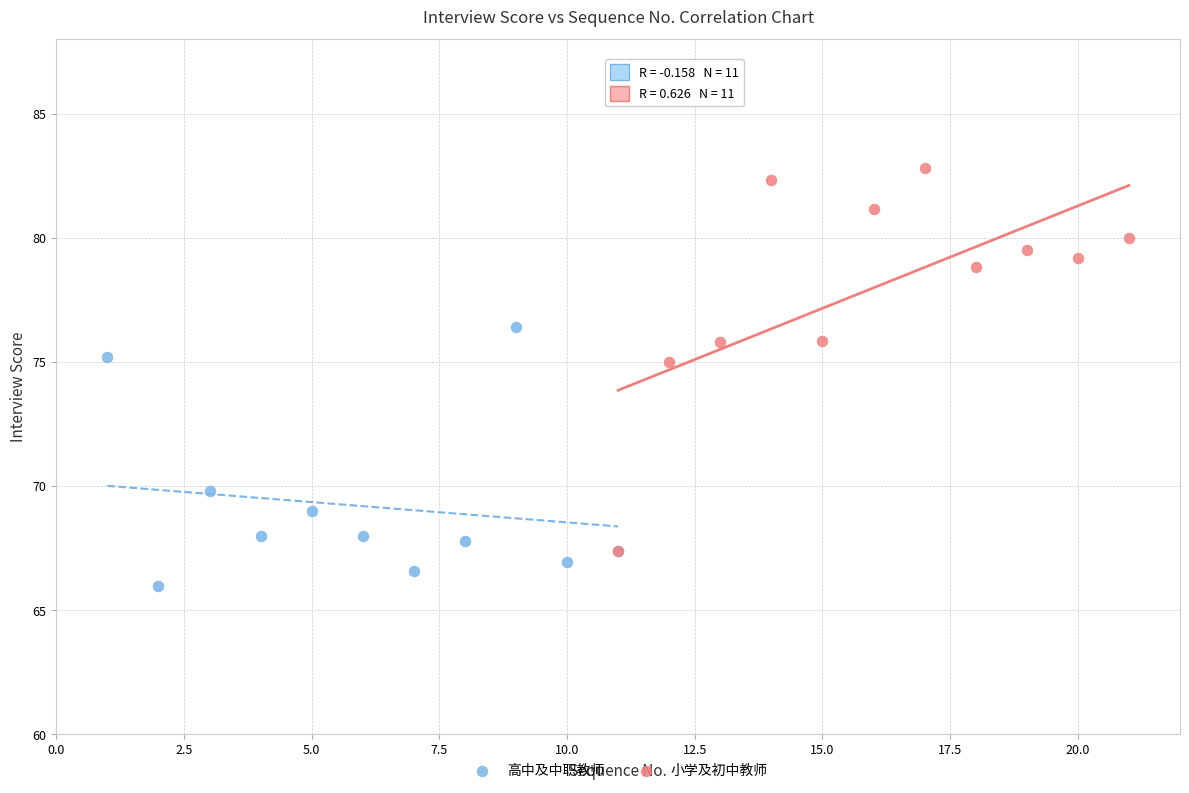

Which series reaches the maximum Y coordinate?

小学及初中教师